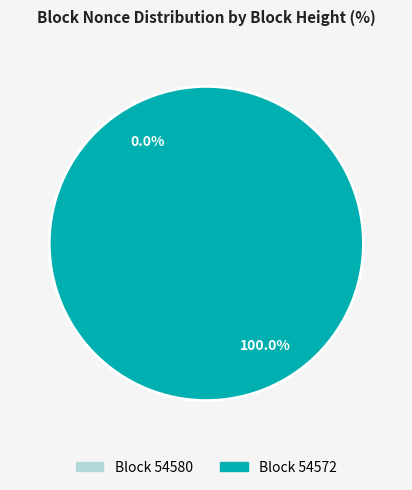

How many slices are in this pie chart?

2